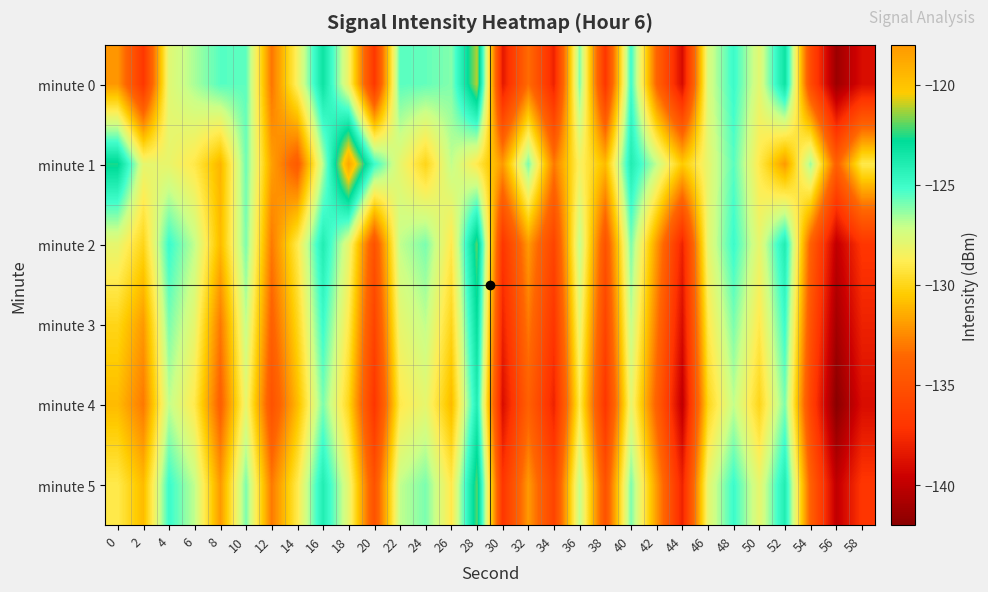

Reading right to left, extract all data points from this chart.

minute 0: 58=-139.0	56=-141.3	54=-135.5	52=-123.3	50=-127.9	48=-125.0	46=-127.6	44=-139.1	42=-133.7	40=-125.1	38=-137.0	36=-126.1	34=-138.0	32=-133.4	30=-138.4	28=-121.1	26=-126.1	24=-125.7	22=-125.5	20=-136.9	18=-128.4	16=-123.3	14=-128.5	12=-133.1	10=-125.6	8=-125.5	6=-126.6	4=-127.8	2=-136.9	0=-132.1
minute 1: 58=-129.0	56=-134.0	54=-126.5	52=-132.0	50=-129.0	48=-125.5	46=-128.0	44=-130.5	42=-127.0	40=-124.0	38=-131.0	36=-128.5	34=-133.0	32=-126.0	30=-132.0	28=-129.0	26=-127.0	24=-130.0	22=-128.0	20=-125.0	18=-118.7	16=-126.9	14=-134.3	12=-131.8	10=-125.8	8=-131.2	6=-129.1	4=-128.1	2=-128.0	0=-122.6
minute 2: 58=-137.0	56=-140.0	54=-134.0	52=-124.0	50=-128.0	48=-125.0	46=-128.0	44=-138.0	42=-132.0	40=-126.0	38=-135.0	36=-127.0	34=-136.0	32=-132.0	30=-137.0	28=-122.0	26=-129.0	24=-126.0	22=-127.0	20=-135.0	18=-128.0	16=-124.0	14=-129.0	12=-133.0	10=-126.0	8=-131.0	6=-127.0	4=-125.0	2=-130.0	0=-128.0
minute 3: 58=-138.0	56=-141.0	54=-135.0	52=-125.0	50=-129.0	48=-126.0	46=-129.0	44=-139.0	42=-133.0	40=-127.0	38=-136.0	36=-128.0	34=-137.0	32=-133.0	30=-138.0	28=-123.0	26=-130.0	24=-127.0	22=-128.0	20=-136.0	18=-129.0	16=-125.0	14=-130.0	12=-134.0	10=-127.0	8=-133.0	6=-128.0	4=-126.0	2=-132.0	0=-130.0
minute 4: 58=-139.0	56=-142.0	54=-136.0	52=-126.0	50=-130.0	48=-127.0	46=-130.0	44=-140.0	42=-134.0	40=-128.0	38=-137.0	36=-129.0	34=-138.0	32=-134.0	30=-139.0	28=-124.0	26=-131.0	24=-128.0	22=-129.0	20=-137.0	18=-130.0	16=-126.0	14=-131.0	12=-135.0	10=-128.0	8=-134.0	6=-129.0	4=-127.0	2=-133.0	0=-131.0
minute 5: 58=-137.0	56=-140.0	54=-134.0	52=-124.0	50=-128.0	48=-125.0	46=-128.0	44=-138.0	42=-132.0	40=-126.0	38=-135.0	36=-127.0	34=-136.0	32=-132.0	30=-137.0	28=-122.0	26=-129.0	24=-126.0	22=-127.0	20=-135.0	18=-128.0	16=-124.0	14=-129.0	12=-133.0	10=-126.0	8=-132.0	6=-127.0	4=-125.0	2=-131.0	0=-129.0